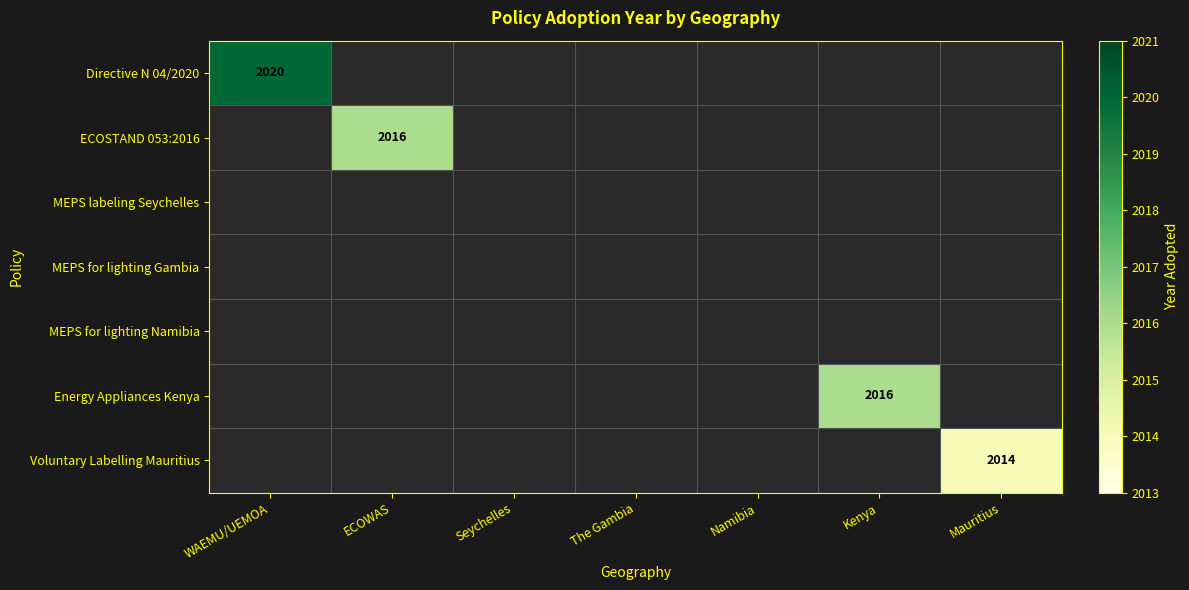

Which series has the largest range (max minus min)?

Directive N 04/2020